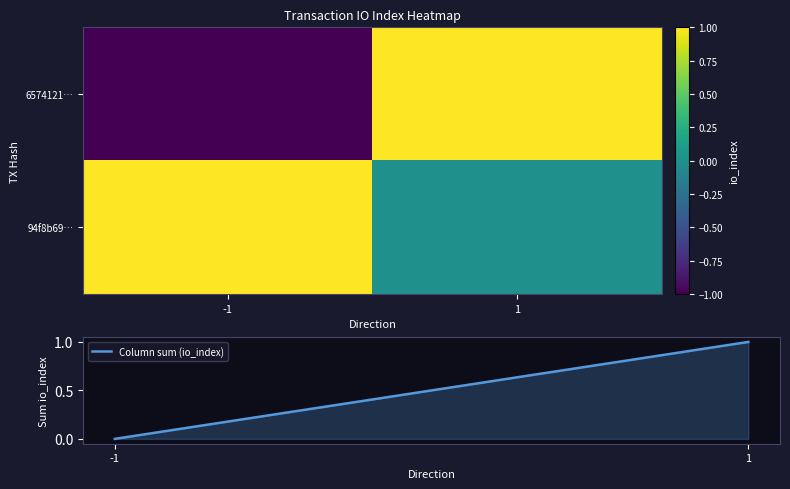

Between -1 and 1, which series saw the biggest shift?

6574121…